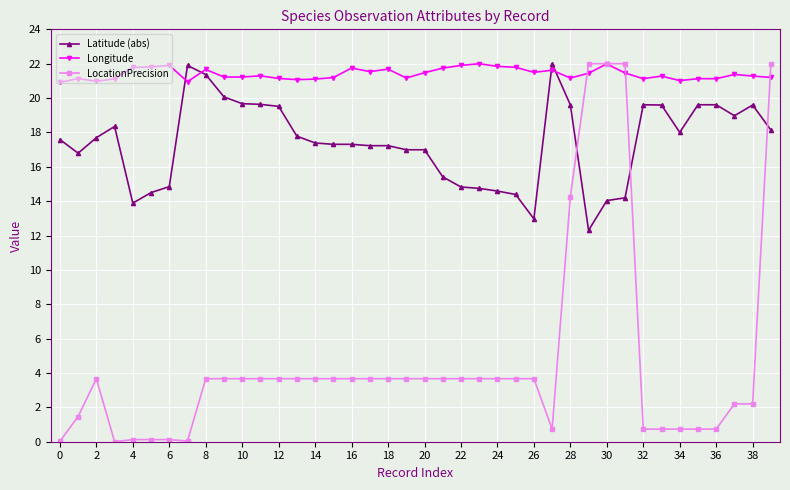

What is the lowest value of the Longitude series?

20.9